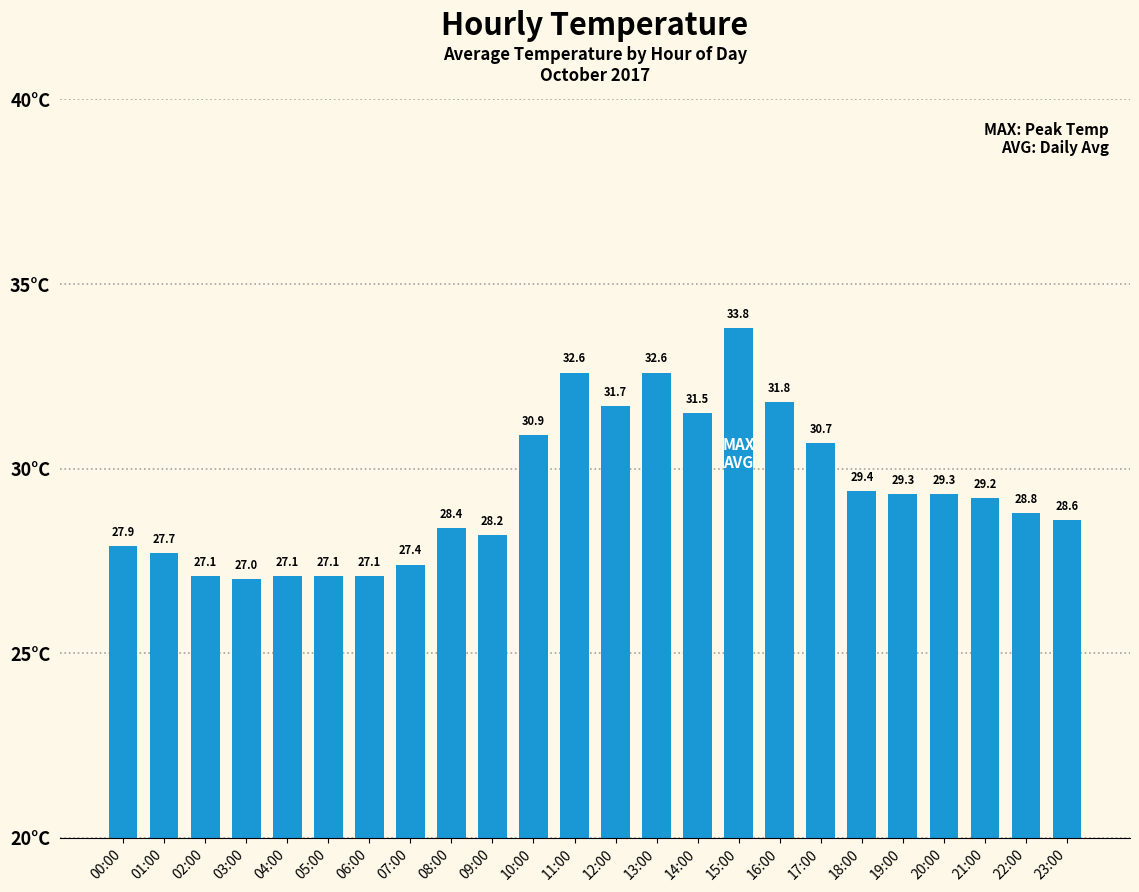

What is the sum of all values?

705.2